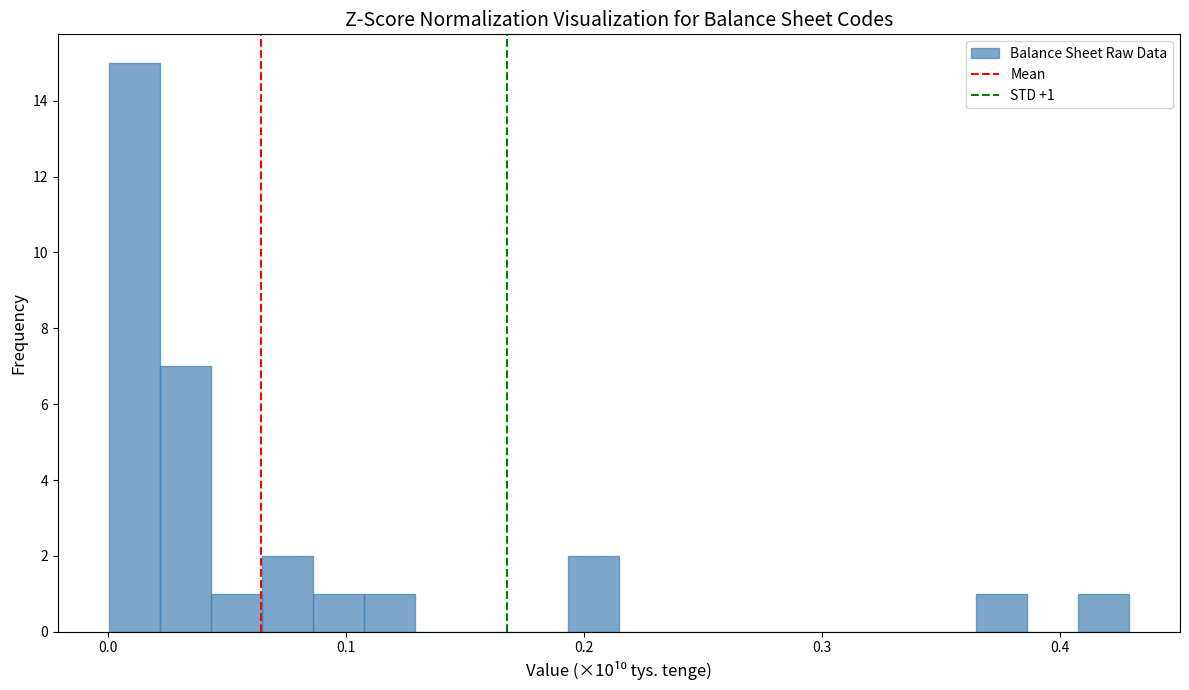

Read against the x-axis, roughly where is the centre of the tallest bar?

0.01